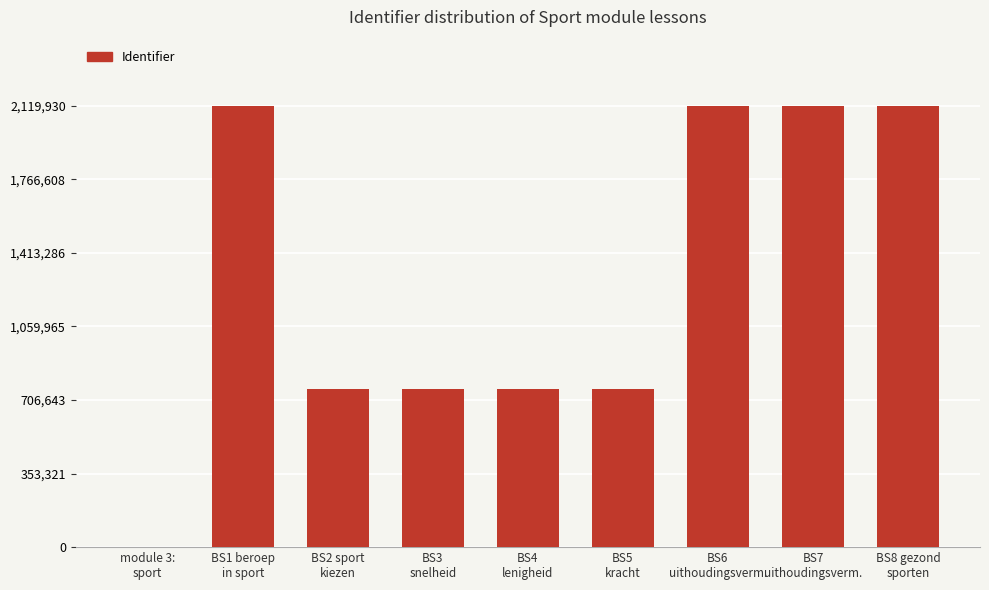

What is the sum of all values?

11512755